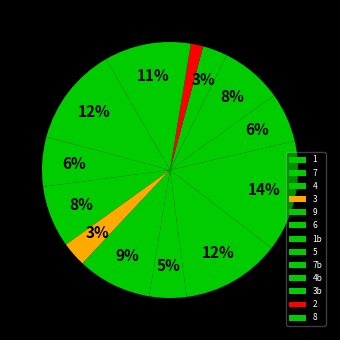

Count the number of slices in the pie.

13